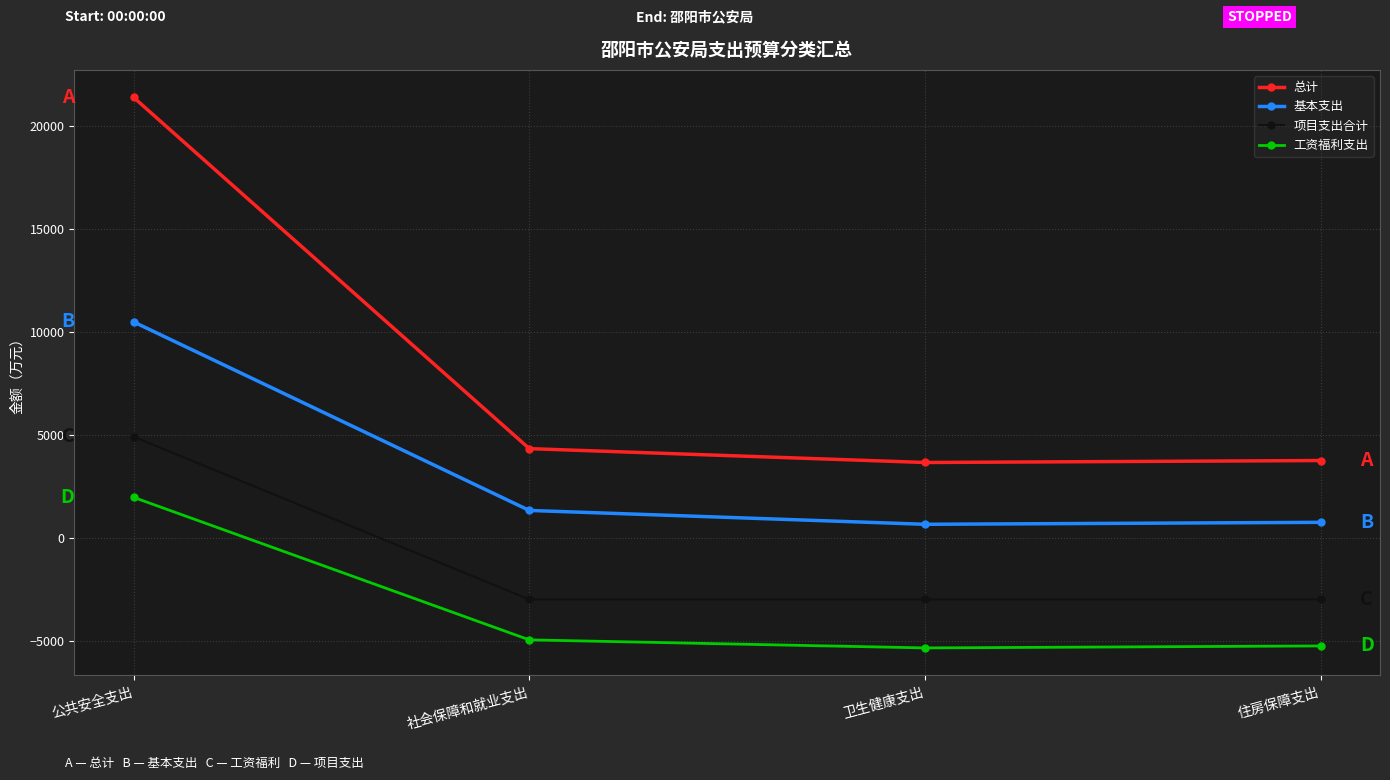

Is it true that 总计 equals 3742.5 at 住房保障支出?

True